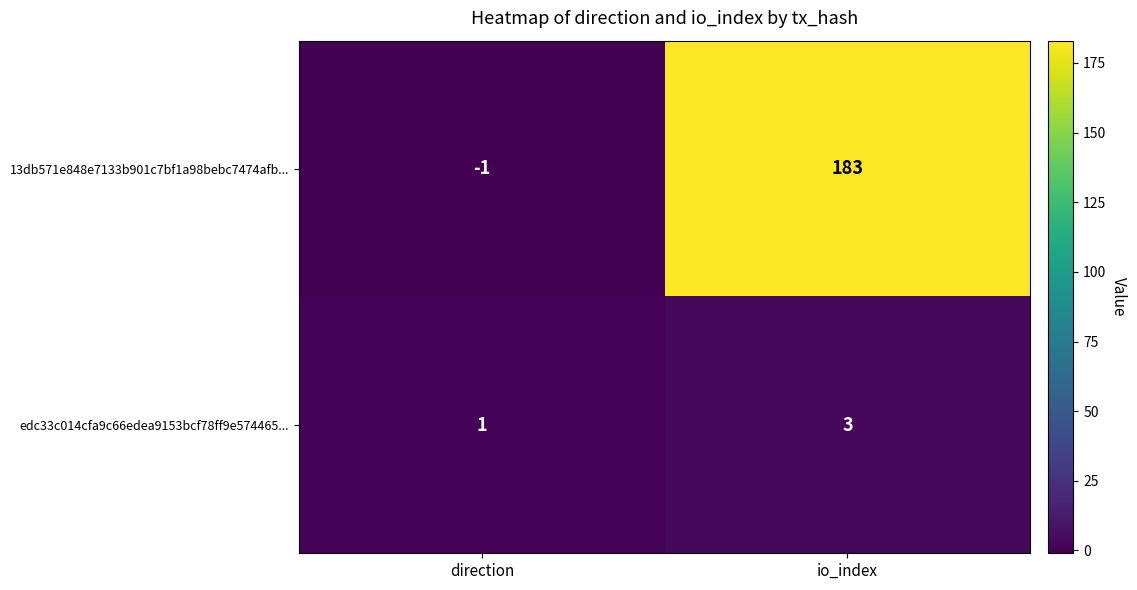

At direction, list the series in order from largest to smallest.

edc33c014cfa9c66edea9153bcf78ff9e574465..., 13db571e848e7133b901c7bf1a98bebc7474afb...